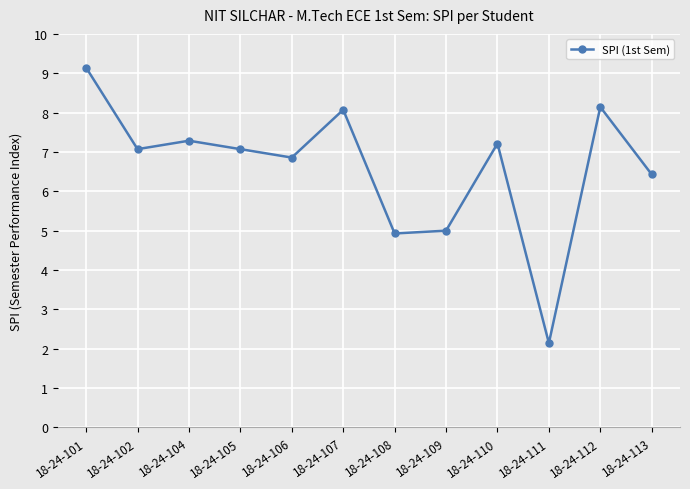

How many distinct data groups are displayed?

1